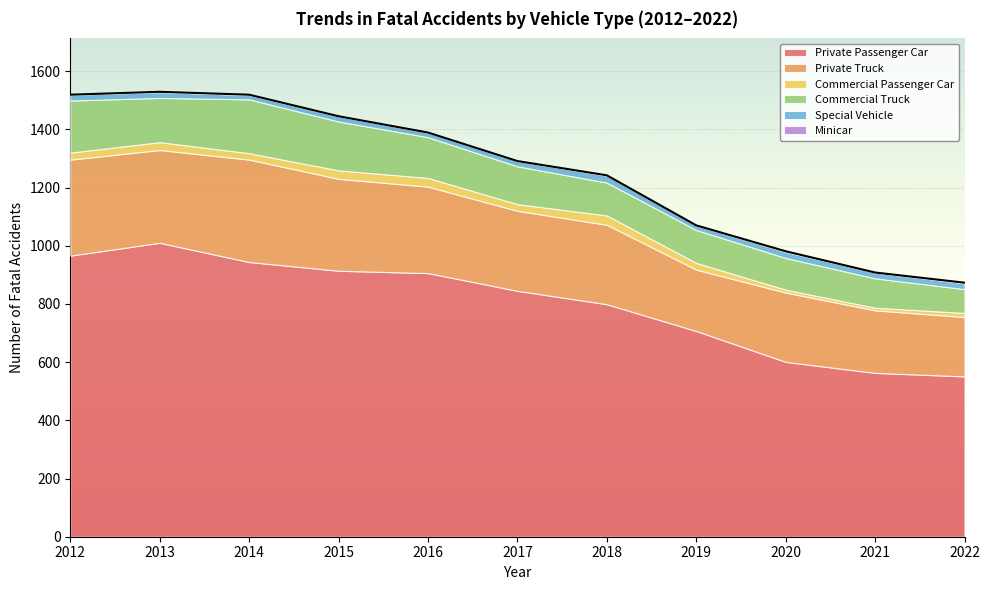

Reading left to right, extract all data points from this chart.

Private Passenger Car: 966	1010	944	914	906	845	799	707	601	563	551
Private Truck: 330	319	352	316	297	275	273	211	238	215	204
Commercial Passenger Car: 24	27	22	29	30	23	32	23	10	9	14
Commercial Truck: 179	152	185	168	140	130	113	113	109	101	82
Special Vehicle: 20	20	15	18	16	18	24	16	21	20	20
Minicar: 0	1	1	0	0	0	1	0	2	0	2